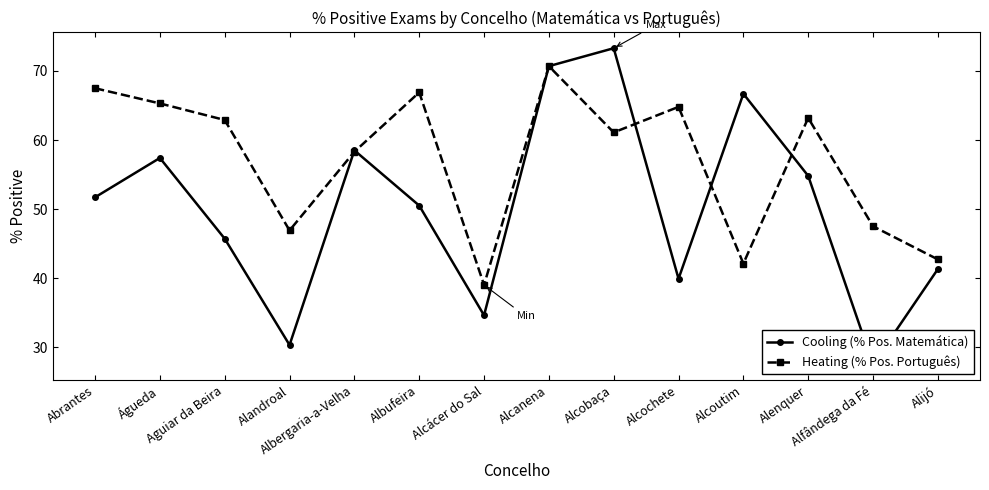

The Heating (% Pos. Português) series shows 47.5 at Alfândega da Fé. True or false?

True